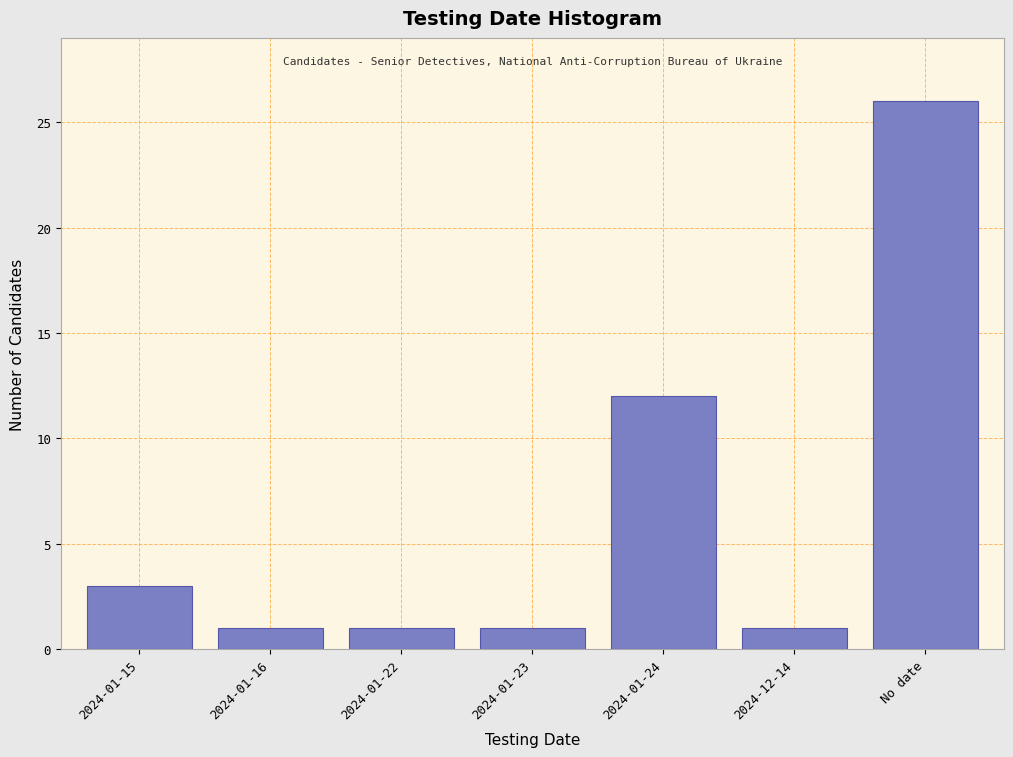

Reading left to right, what are all the values shown in this chart?

3	1	1	1	12	1	26